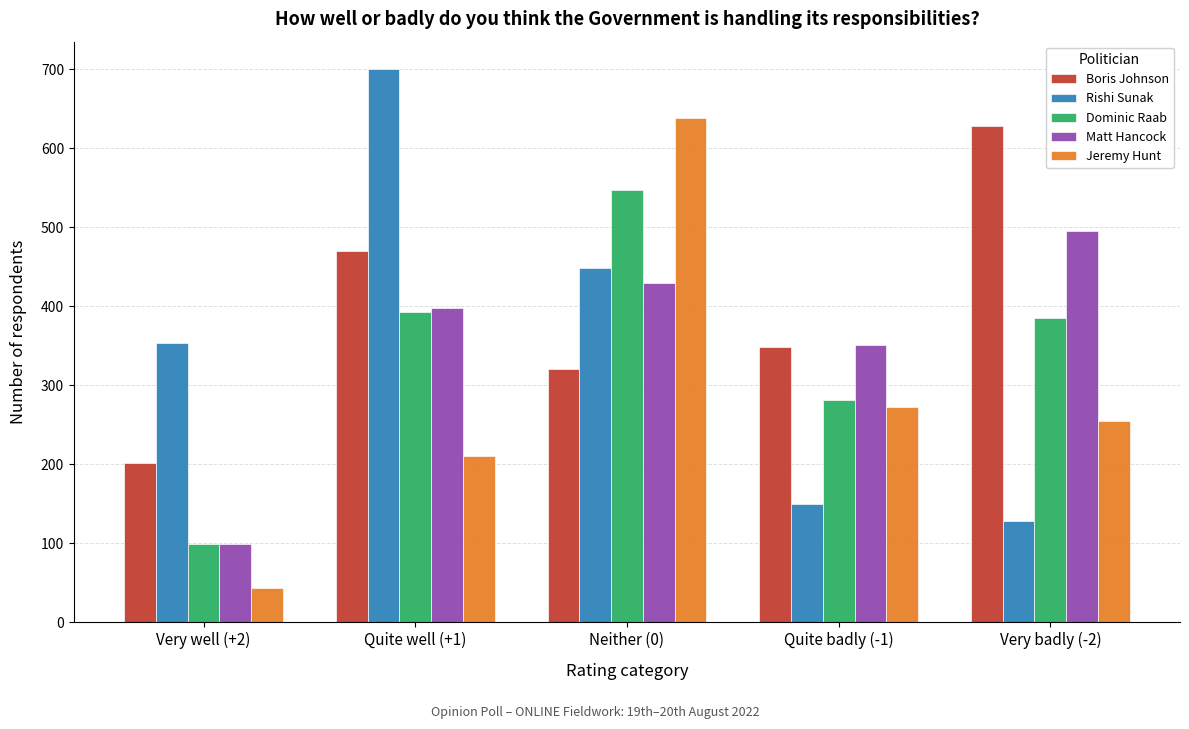

Read the Dominic Raab value at Very well (+2), to the nearest 10.

100